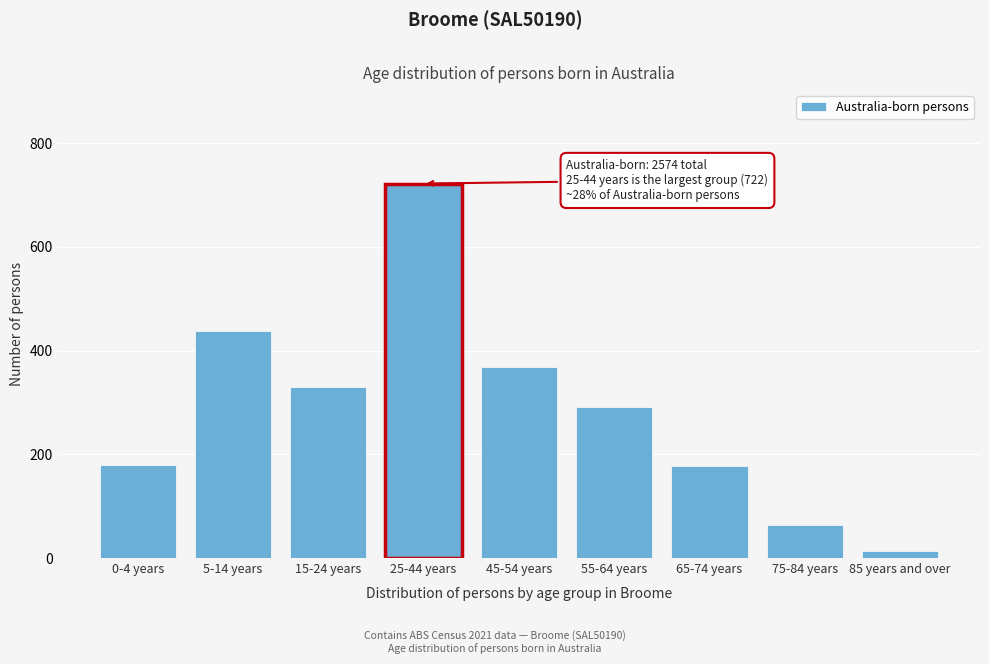

What is the sum of all values?

2584